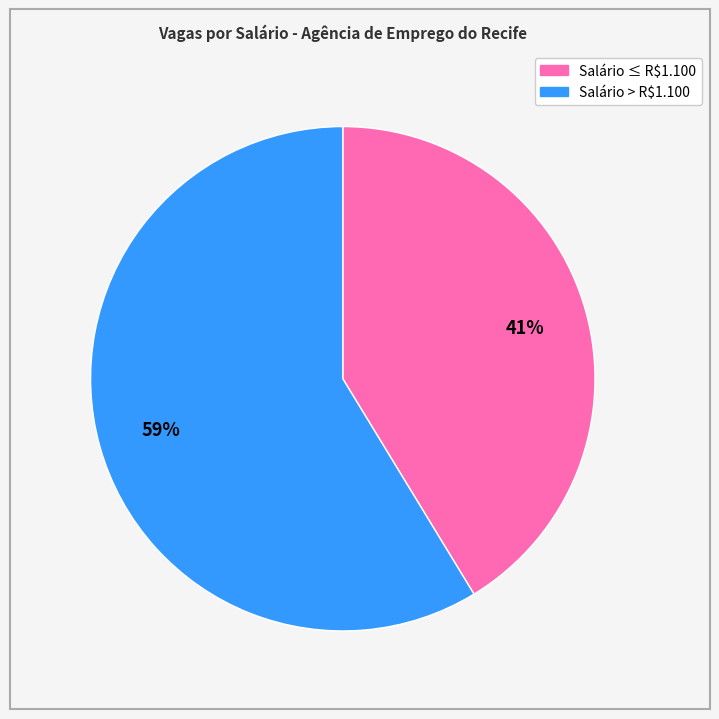

Is there a majority slice in this chart?

Yes